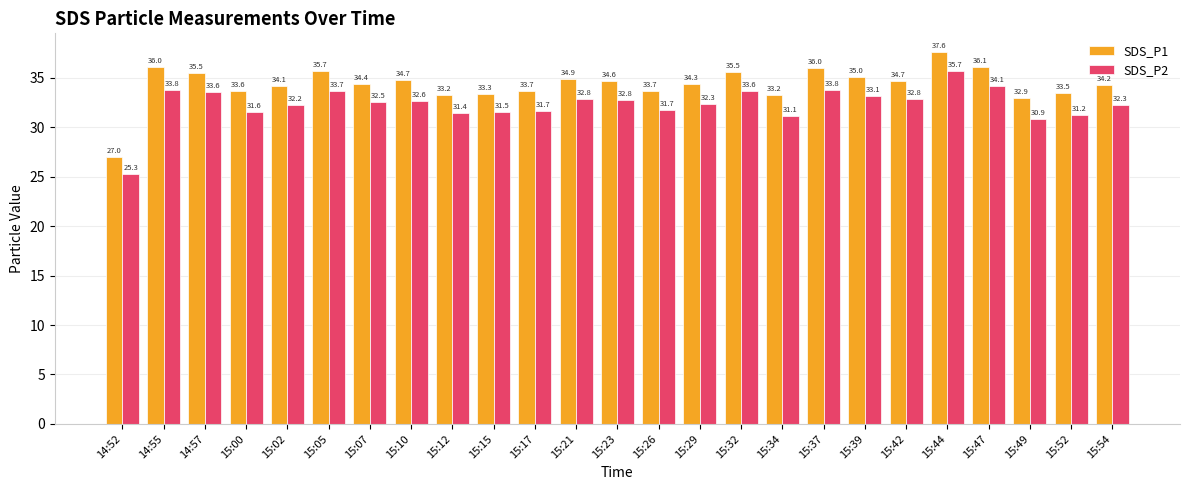

The SDS_P2 series shows 43.6 at 15:49. True or false?

False